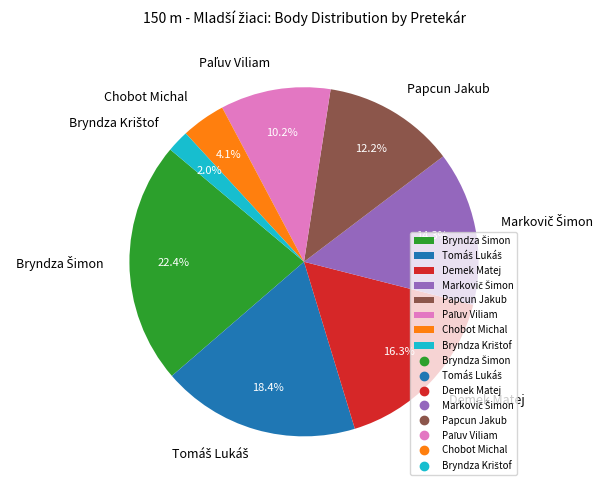

Between Papcun Jakub and Chobot Michal, which is larger?

Papcun Jakub